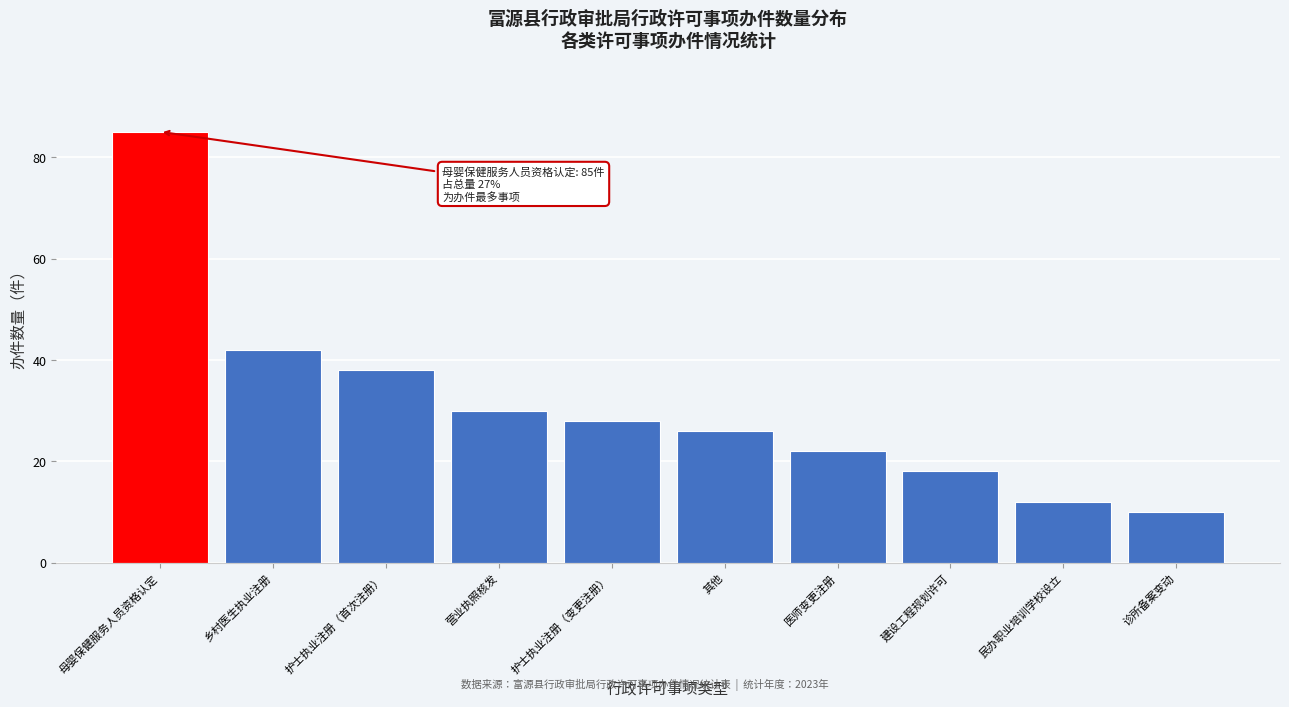

Reading left to right, list all the values displayed in this chart.

85	42	38	30	28	26	22	18	12	10